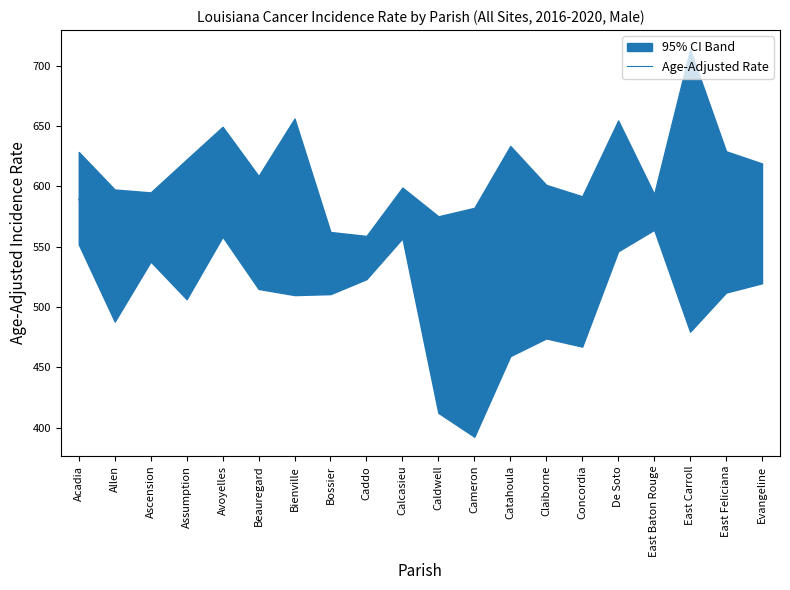

Rank the categories by value from highest to lowest.

Avoyelles, De Soto, Acadia, East Carroll, Bienville, East Baton Rouge, Calcasieu, East Feliciana, Evangeline, Ascension, Assumption, Beauregard, Catahoula, Caddo, Allen, Bossier, Claiborne, Concordia, Caldwell, Cameron